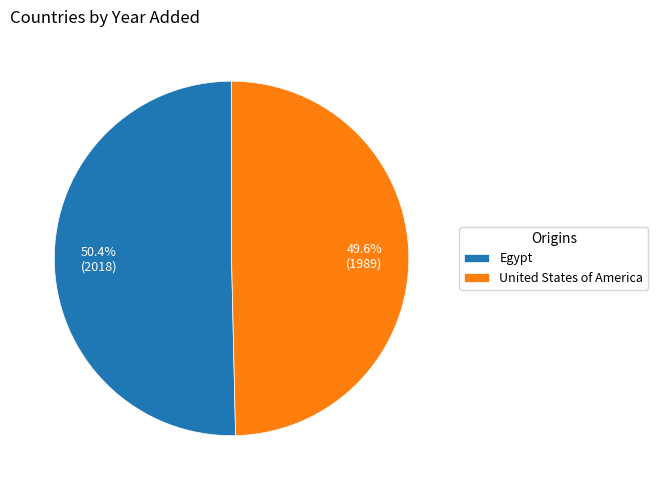

Rank the categories by value from highest to lowest.

Egypt, United States of America